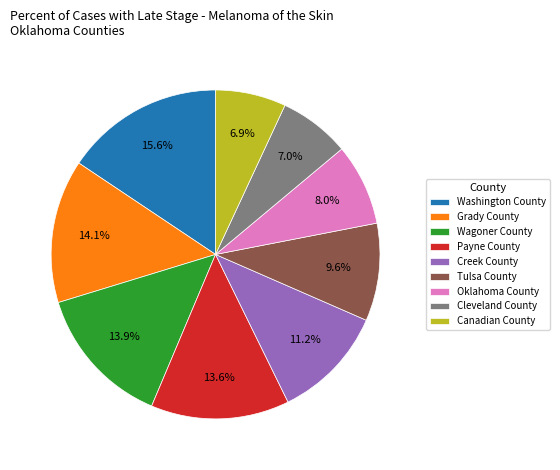

What portion of the pie excludes Oklahoma County?

92.0%